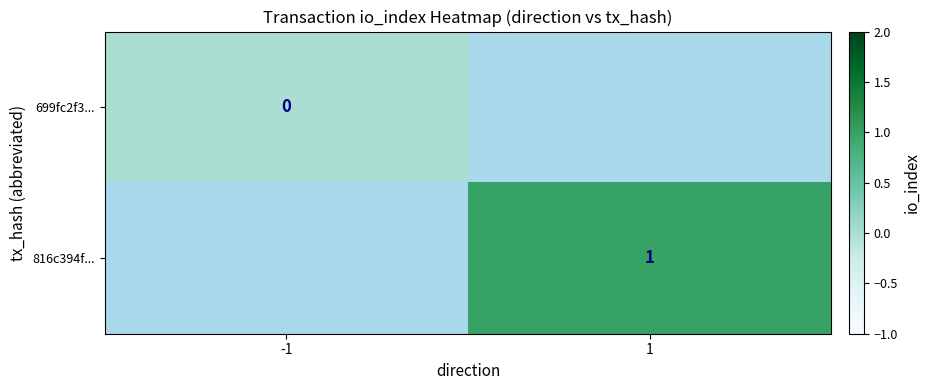

What is the maximum value shown in the chart?

1.0